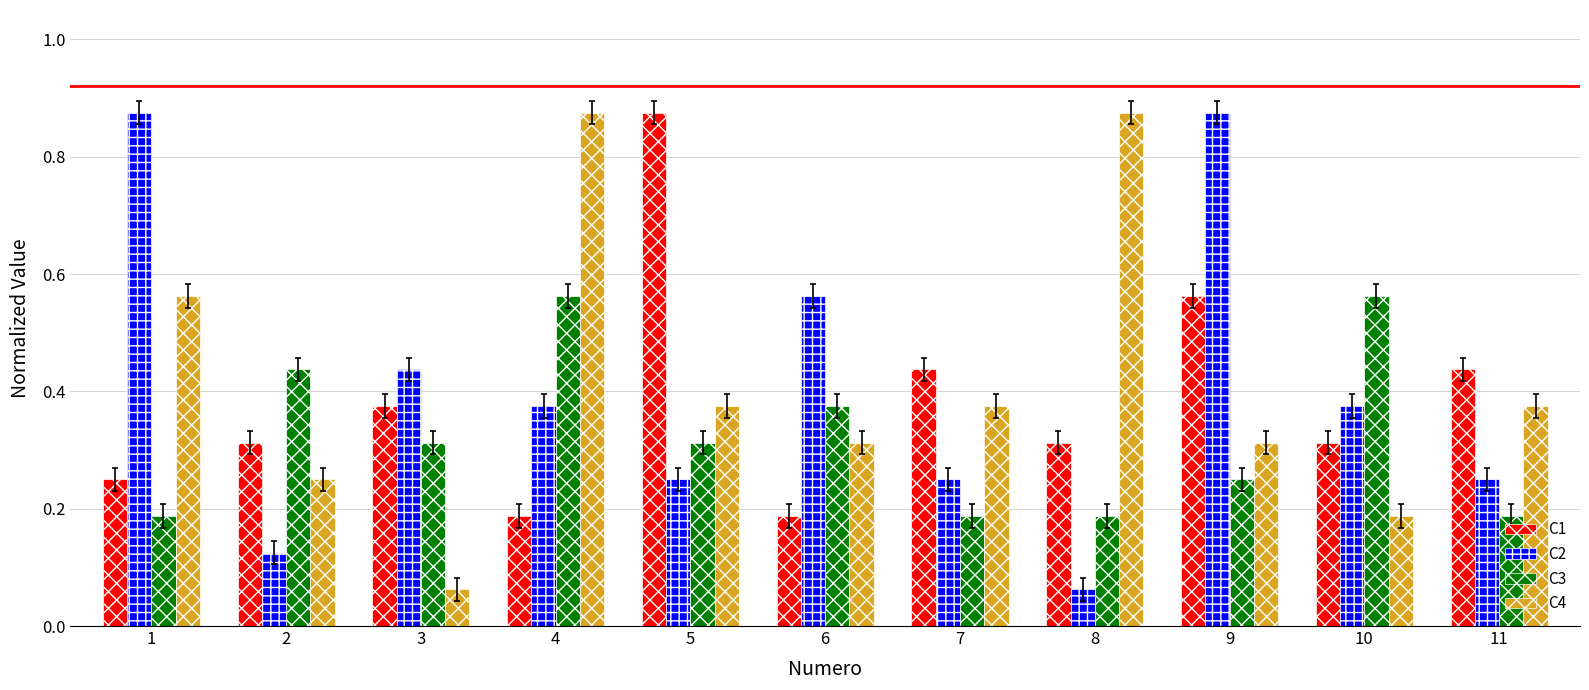

Between 8 and 10, which series saw the biggest shift?

C4